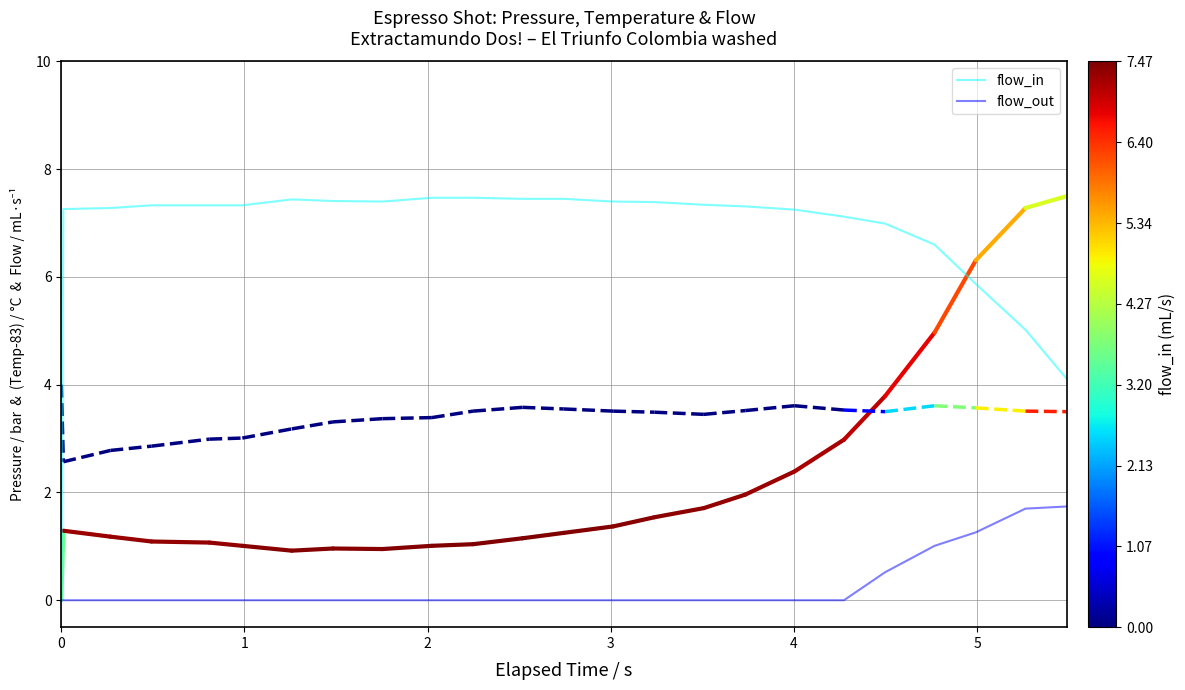

How many lines are shown in the chart?

2